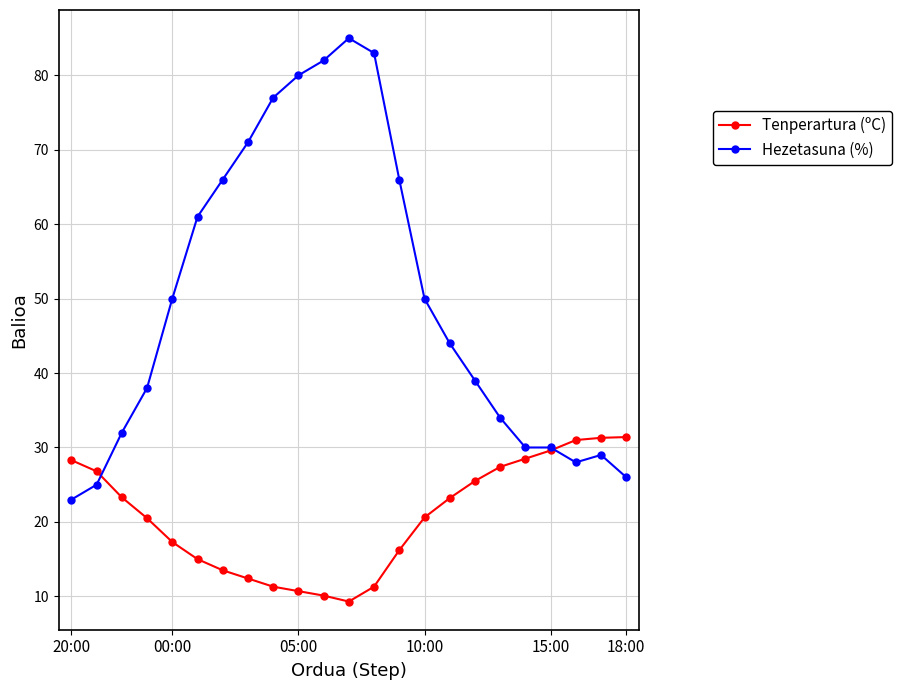

Which series has the largest total across all categories?

Hezetasuna (%)